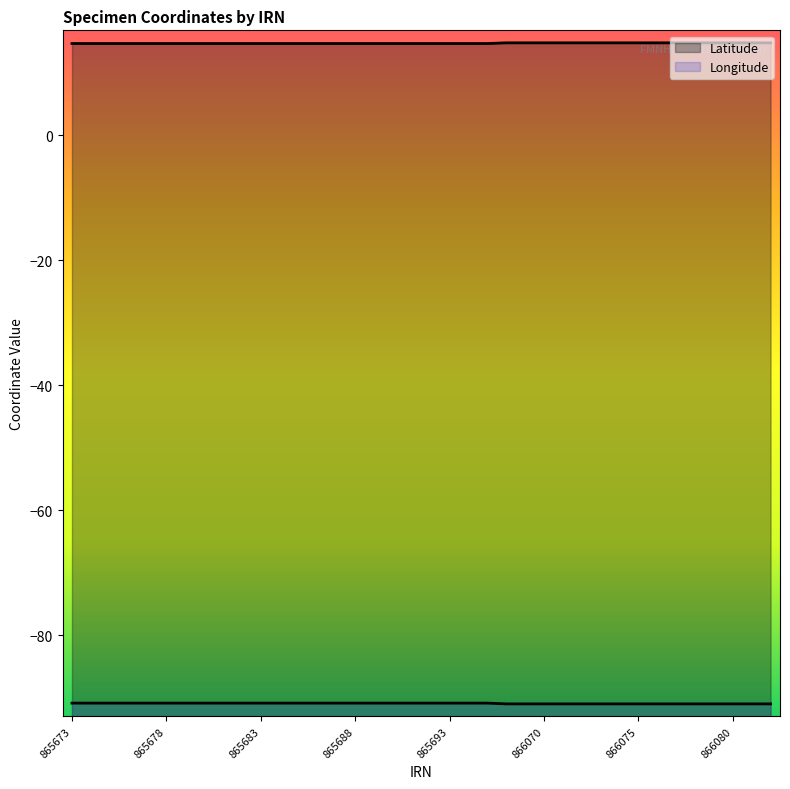

Where is Longitude nearest to the value -90?

865673